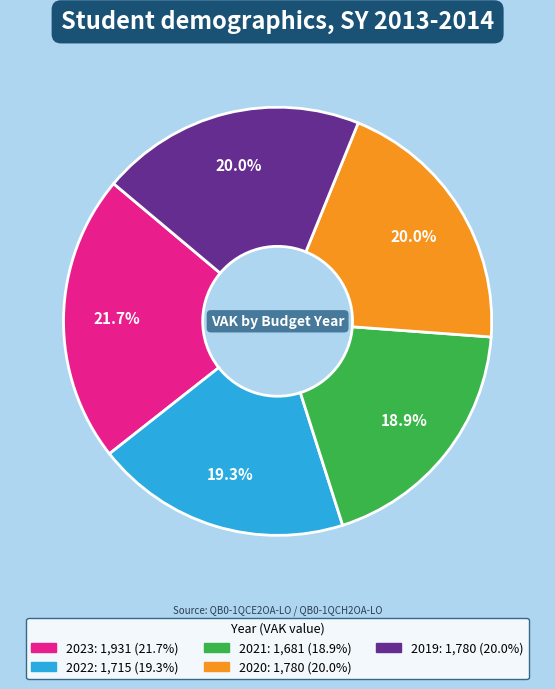

To the nearest percent, what is the average slice percentage?

20%